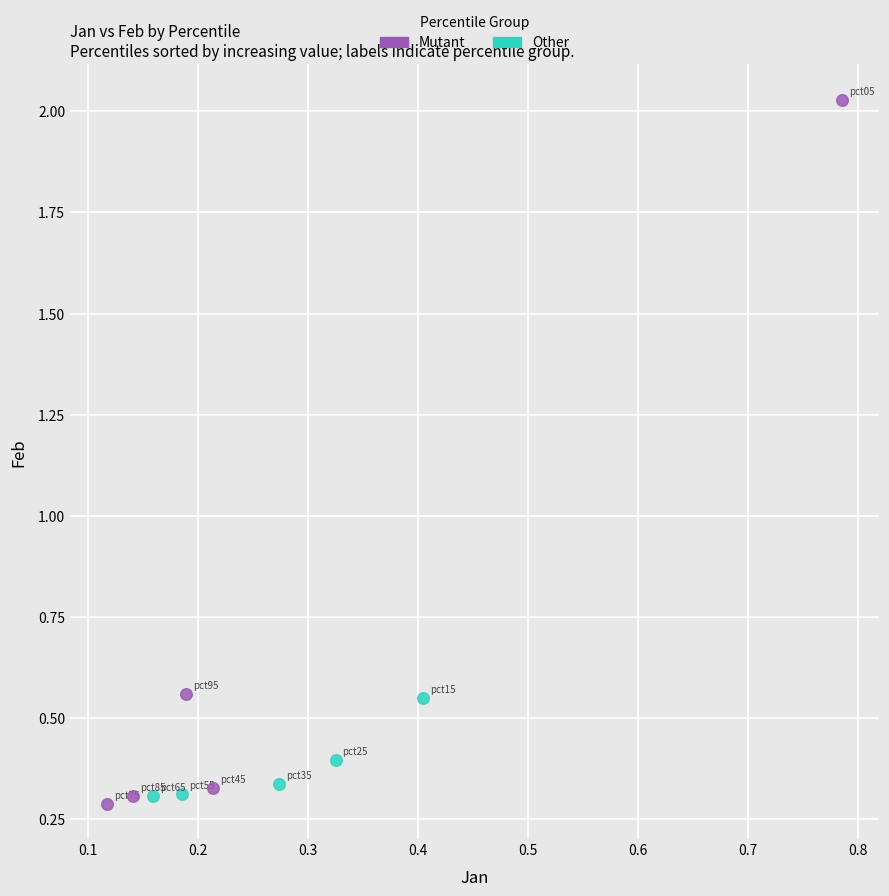

Which series reaches the maximum Y coordinate?

Mutant